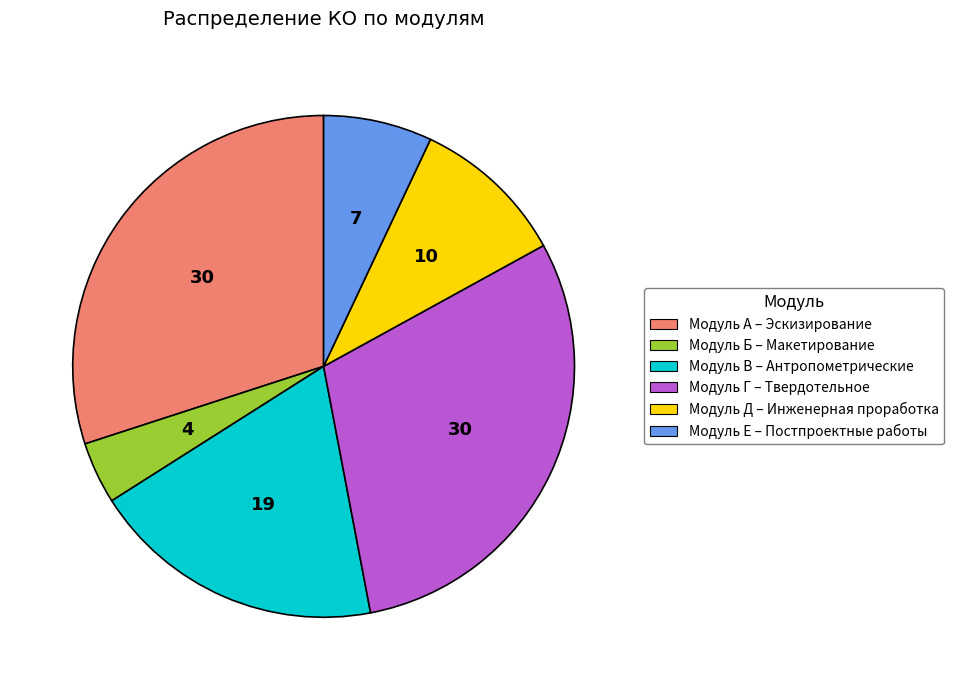

The Модуль Д – Инженерная проработка slice represents 10% of the pie. True or false?

True